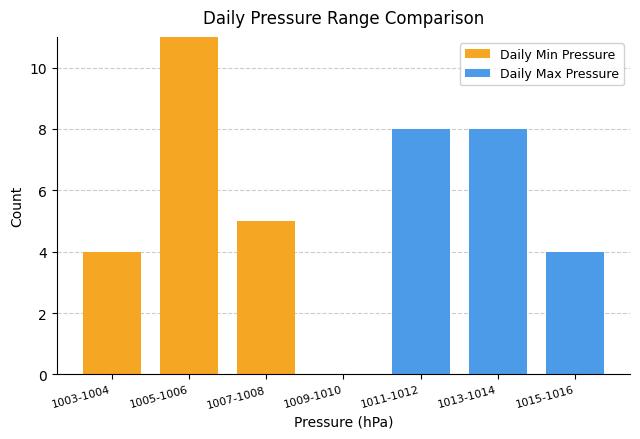

What are all the series names shown in the legend?

Daily Min Pressure, Daily Max Pressure